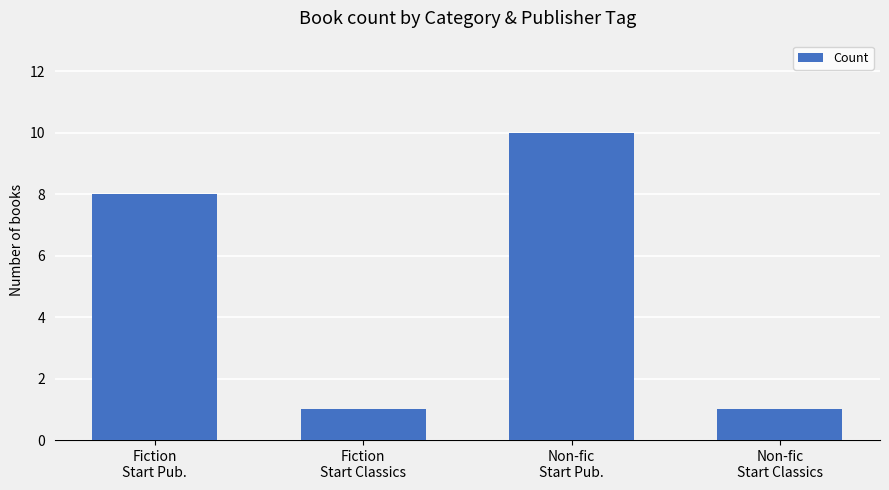

How many bars are there in total?

4